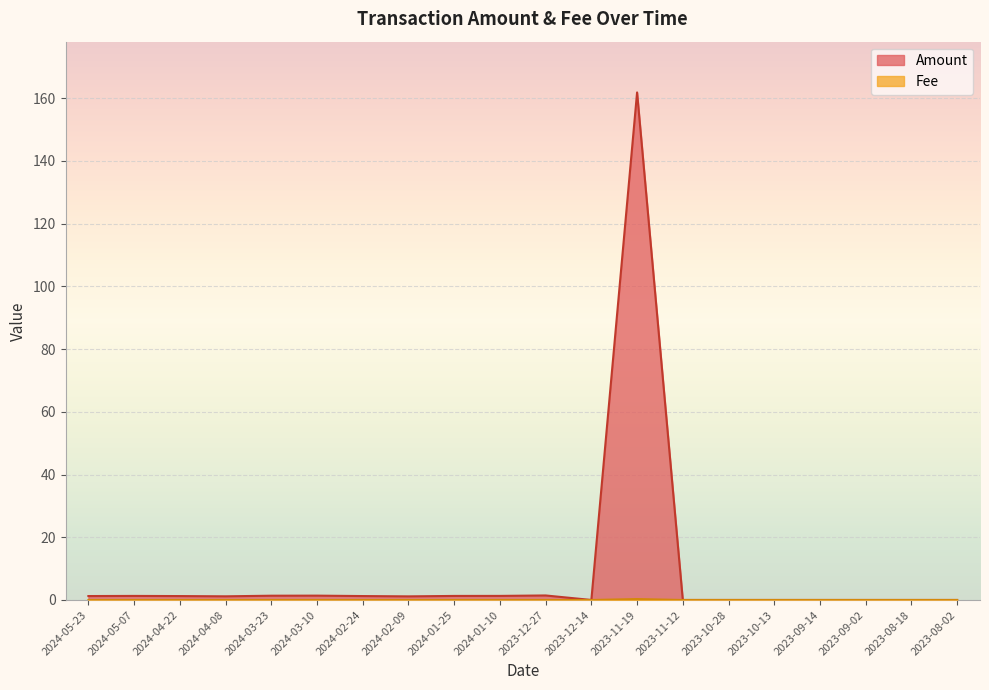

What is the sum of all Amount values?

176.1